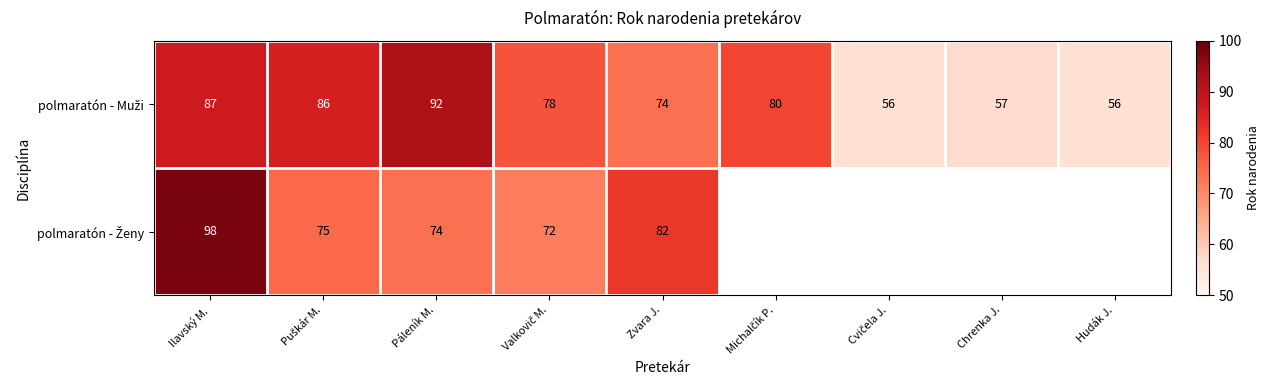

What is the total value across all series at Ilavský M.?

185